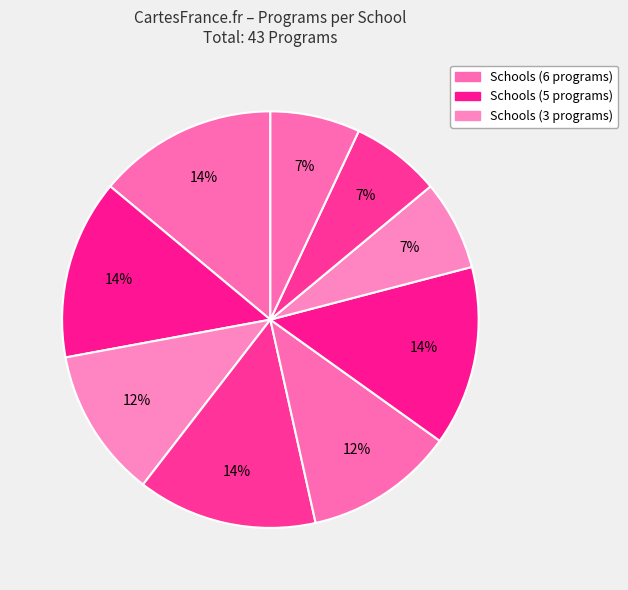

Count the number of slices in the pie.

9